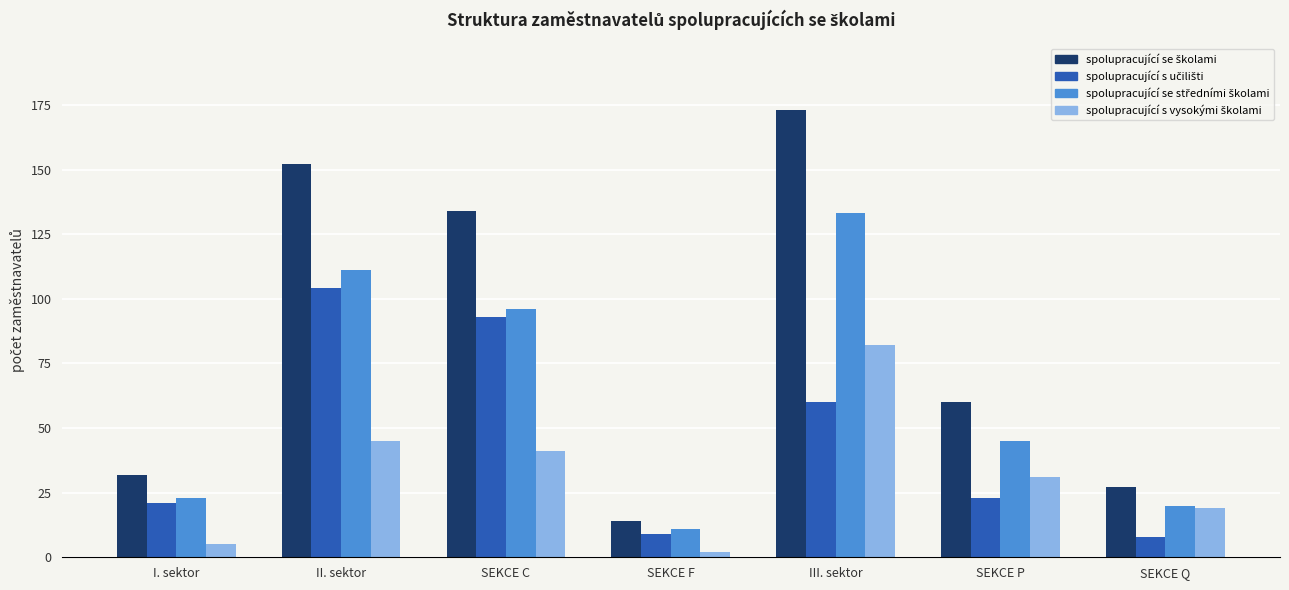

What is the greatest value displayed?

173